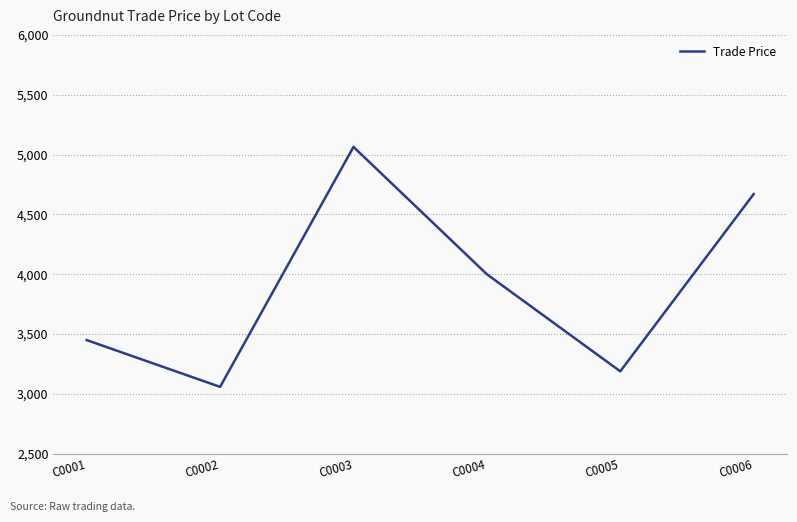

Count the number of data series in this chart.

1